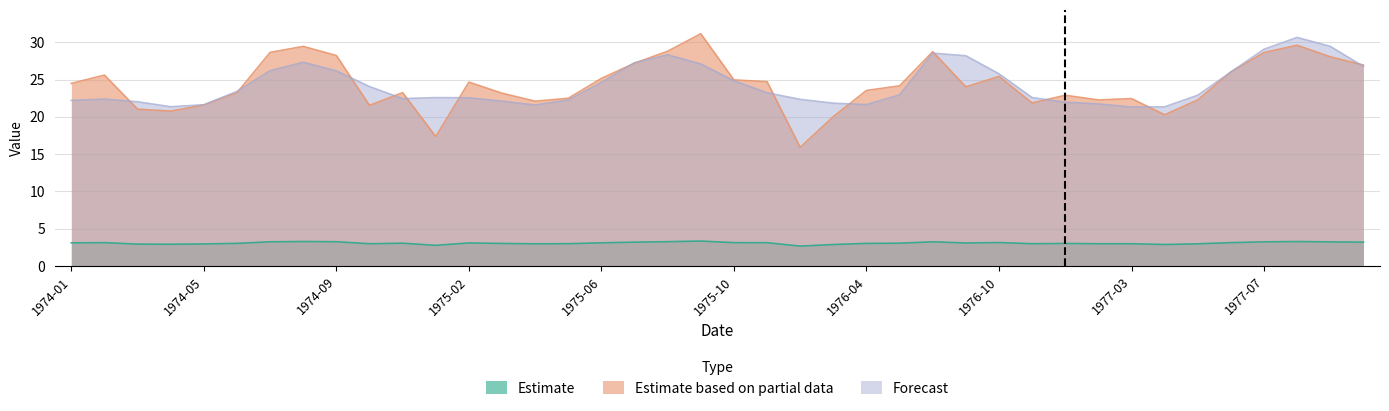

What is the lowest value of the Estimate based on partial data series?

15.9